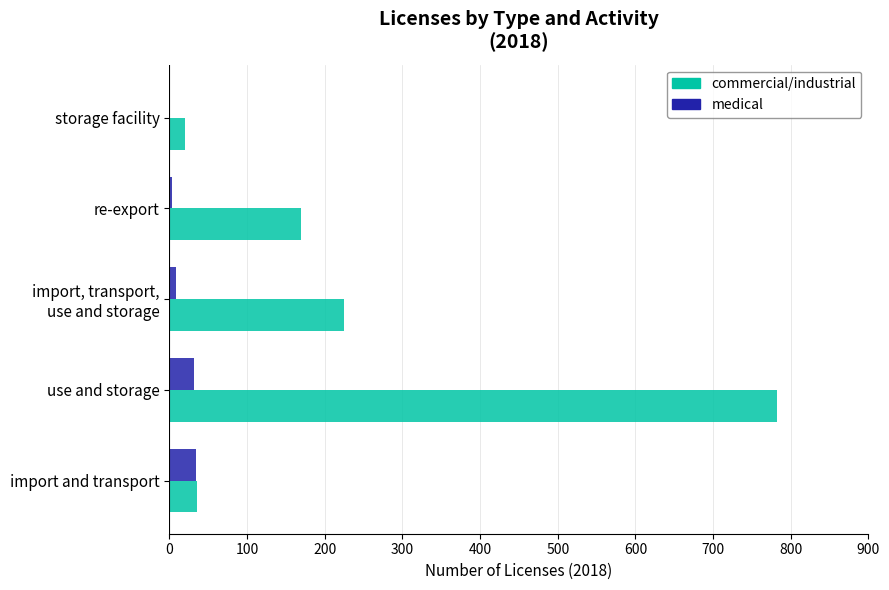

Is the value of medical at storage facility greater than the value of commercial/industrial at re-export?

No